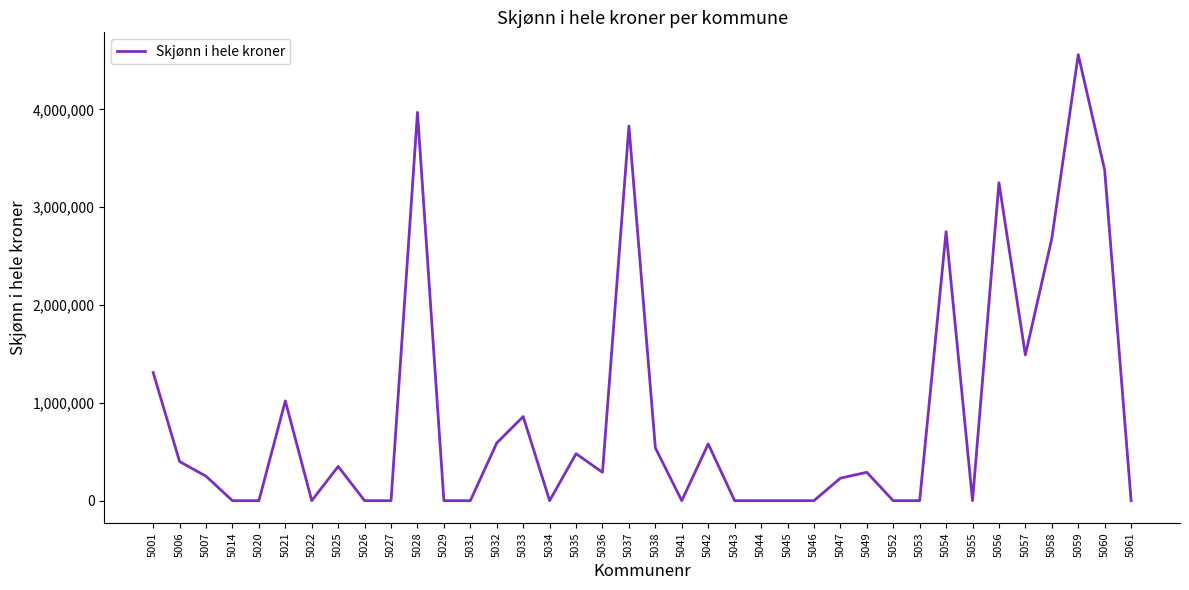

What is the maximum value shown in the chart?

4560000